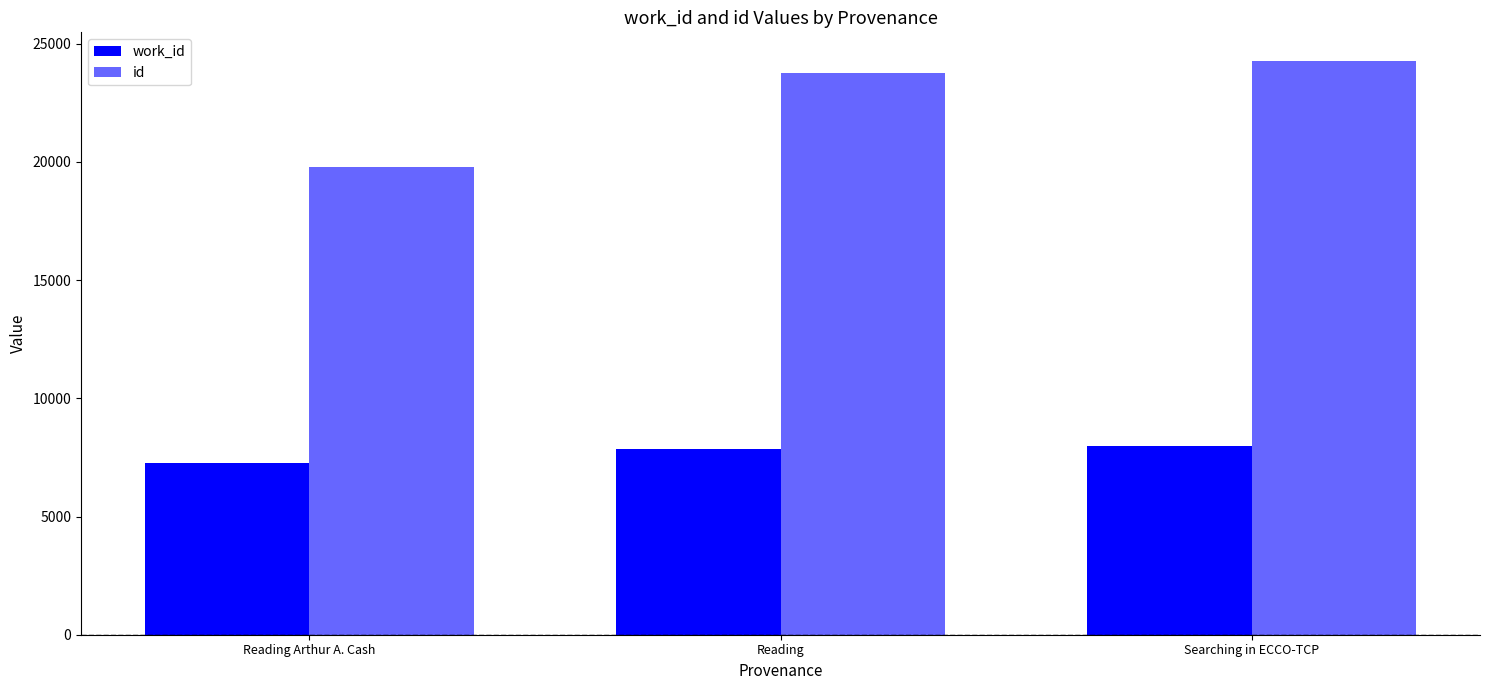

At which label is work_id closest to 7620?

Reading